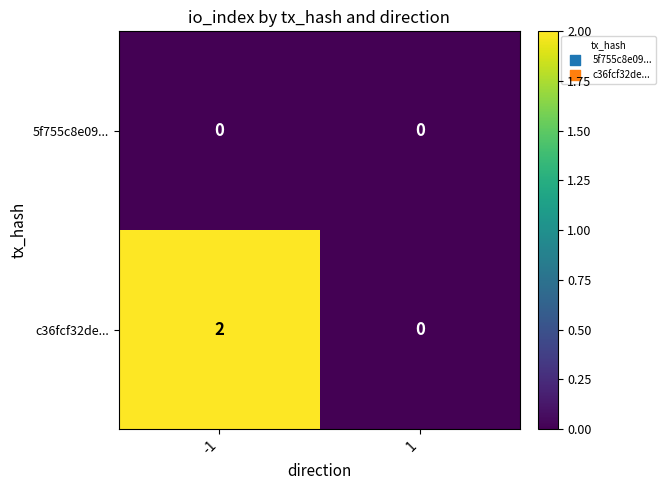

Which series has the largest range (max minus min)?

c36fcf32de...